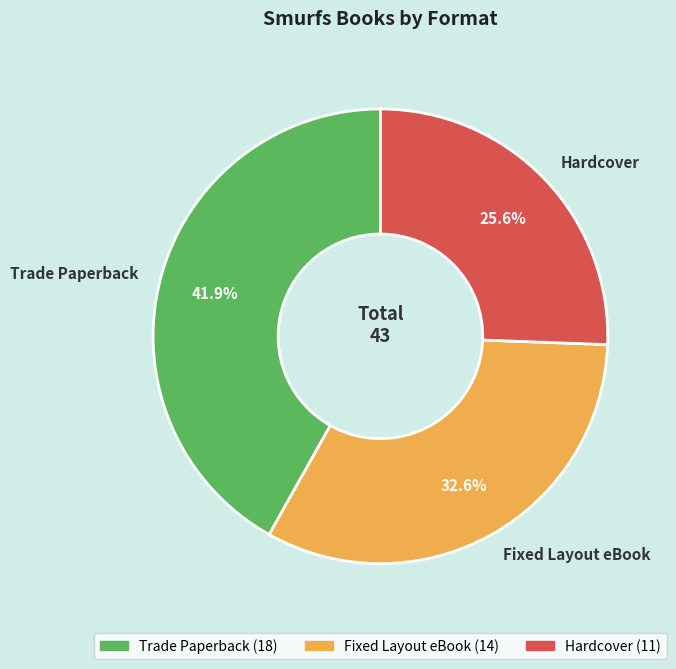

Does Fixed Layout eBook represent more than half of the total?

No